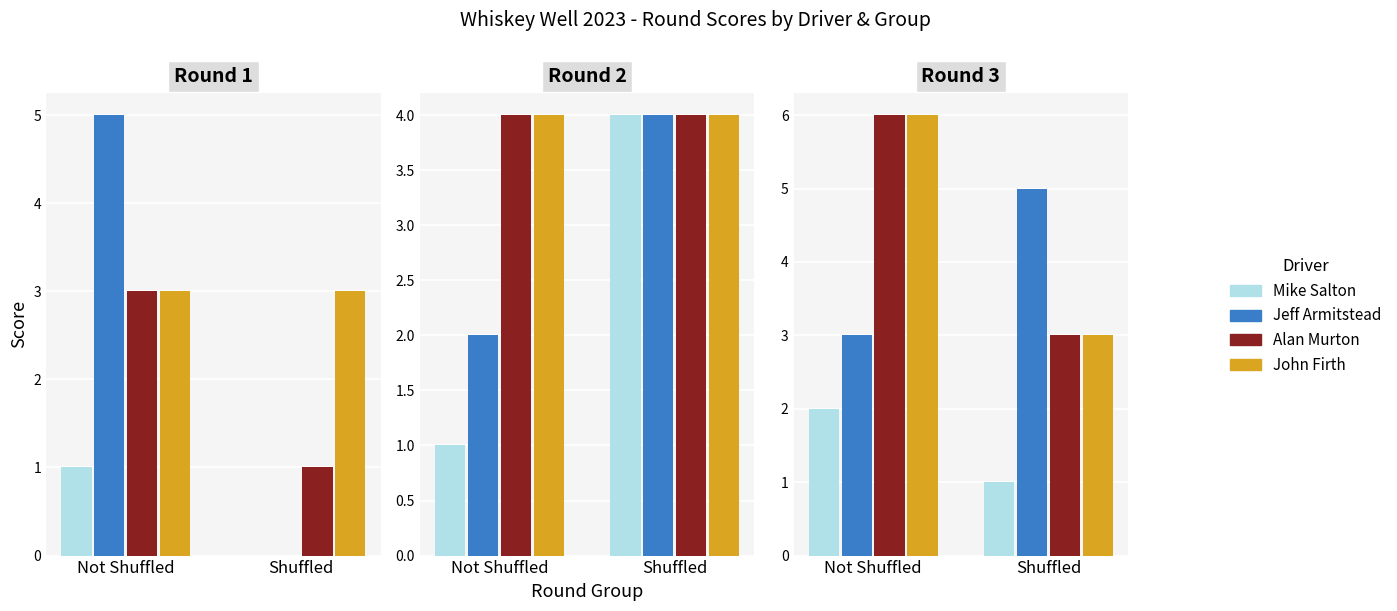

What is the value of the John Firth bar at the 2nd from the left?

3